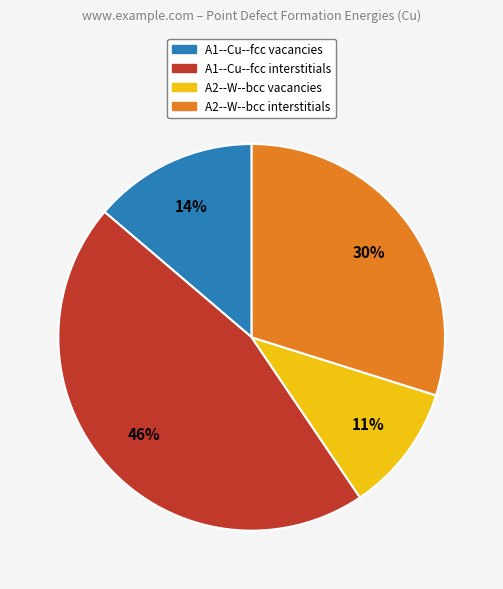

Does any single category account for the majority?

No